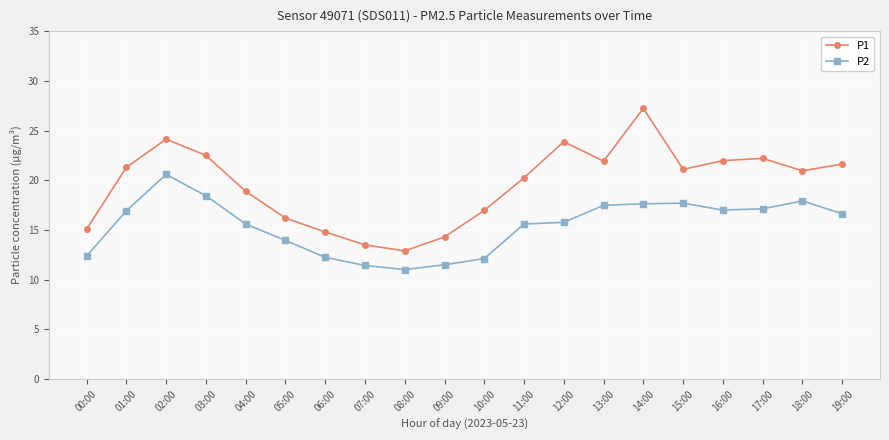

What is the sum of all P1 values?

391.7